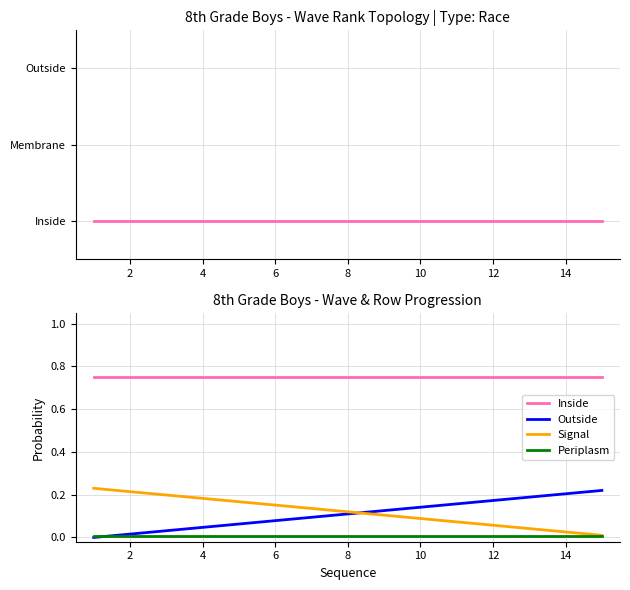

True or false: Signal and Inside cross at least once.

False